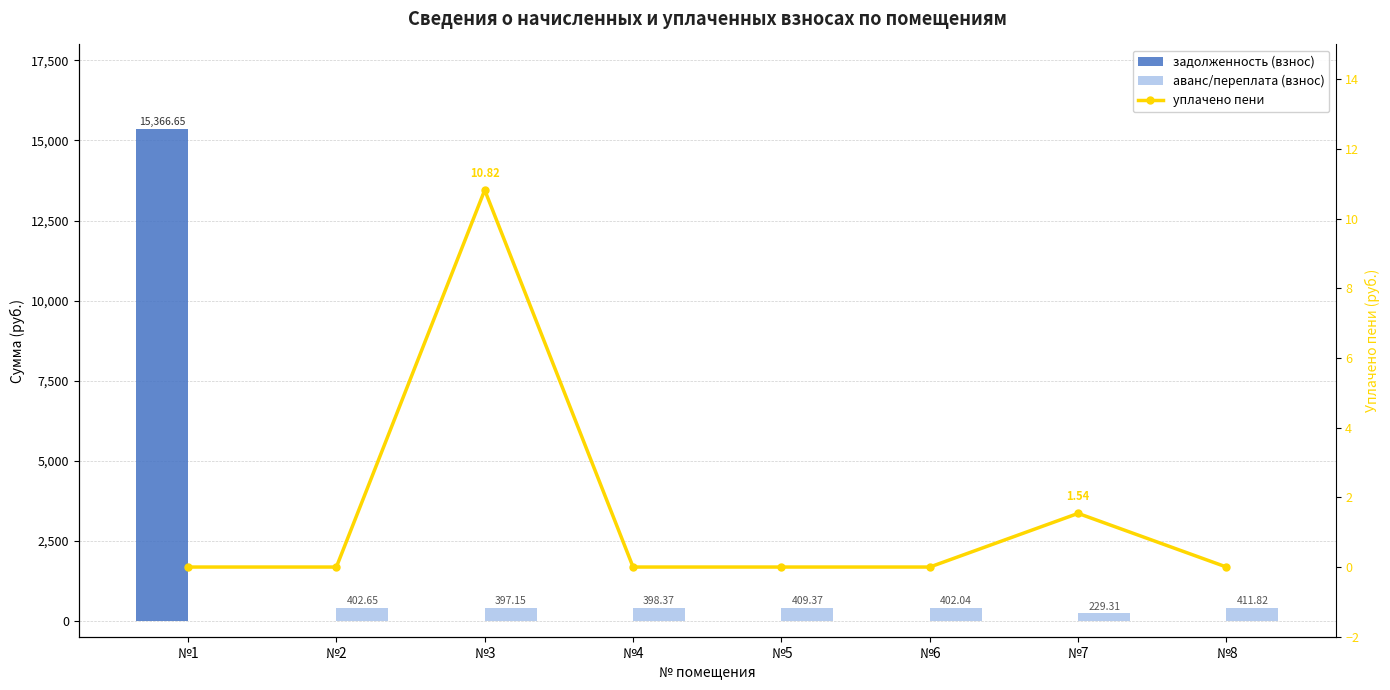

Reading left to right, what are all the values shown in this chart?

задолженность (взнос): №1=15366.6	№2=0.0	№3=0.0	№4=0.0	№5=0.0	№6=0.0	№7=0.0	№8=0.0
аванс/переплата (взнос): №1=0.0	№2=402.6	№3=397.1	№4=398.4	№5=409.4	№6=402.0	№7=229.3	№8=411.8
уплачено пени: №1=0.0	№2=0.0	№3=10.8	№4=0.0	№5=0.0	№6=0.0	№7=1.5	№8=0.0